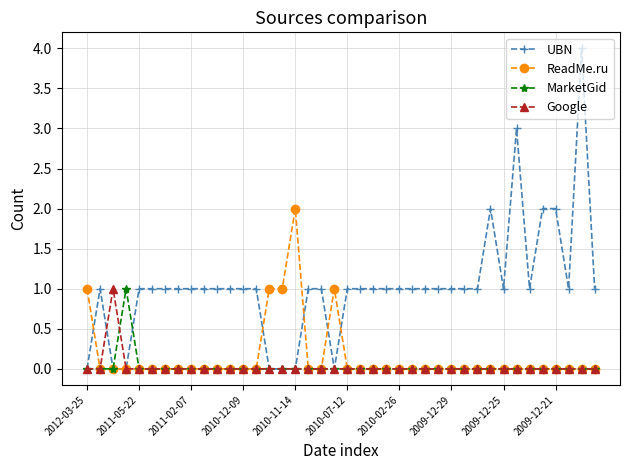

Which series has the widest spread of values?

UBN